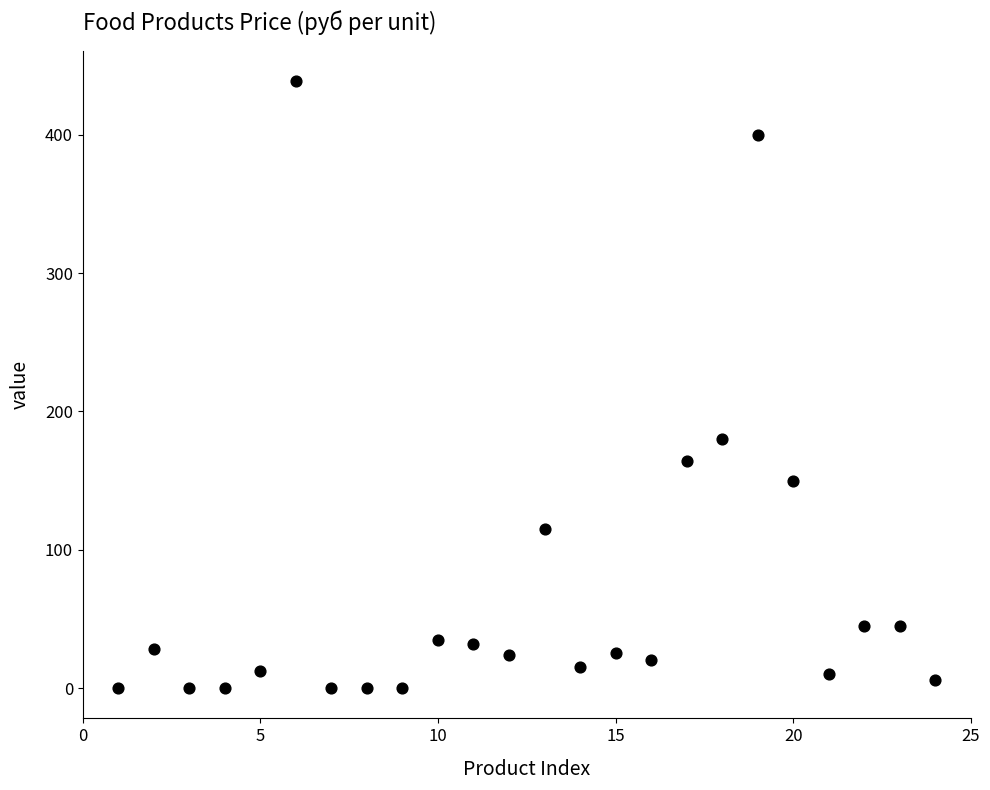

What is the range of Y values (max minus min)?

438.9